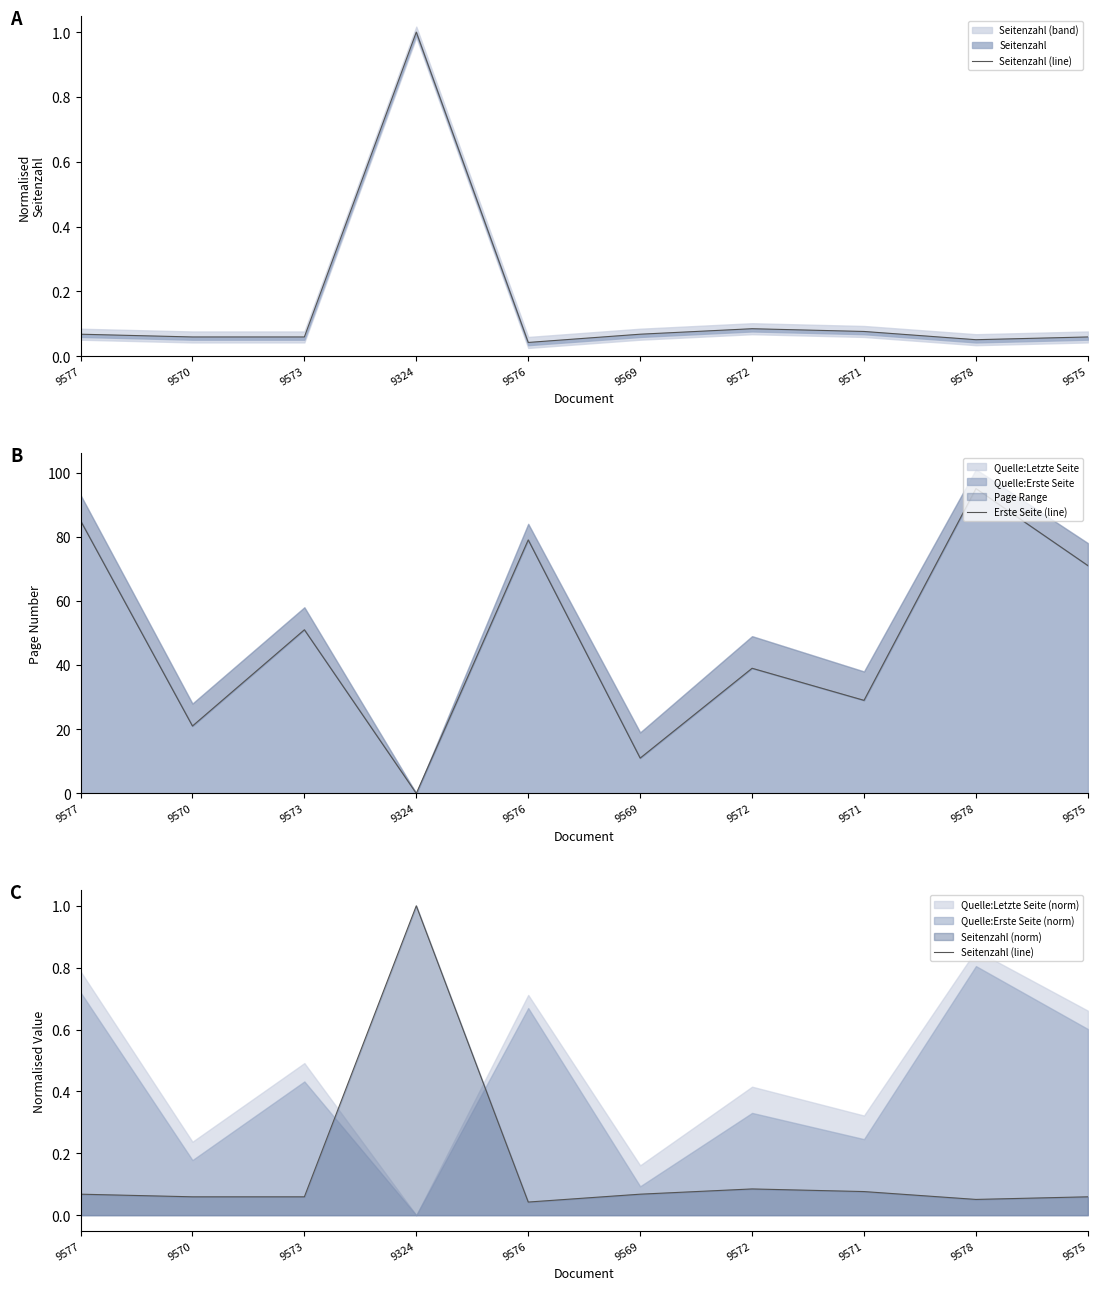

What is the value of the Seitenzahl (line) point at the 7th from the left?

0.1